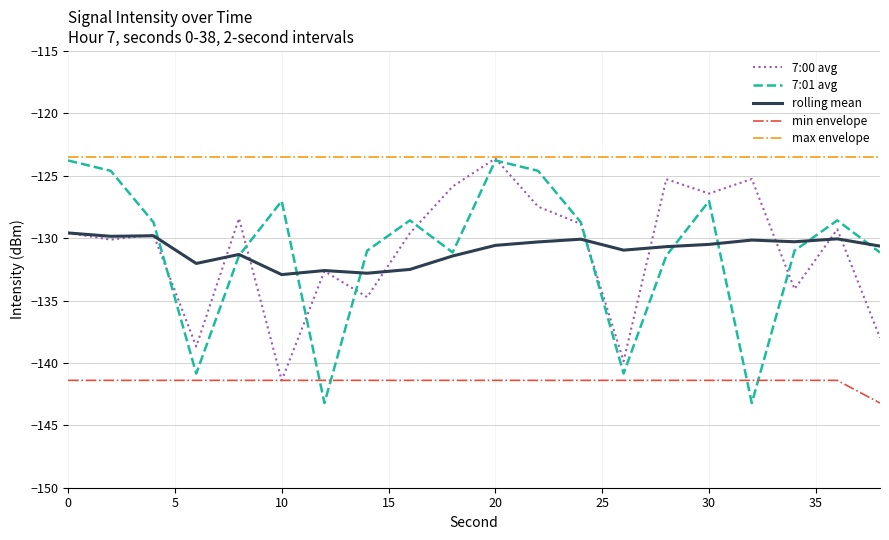

Which series has the widest spread of values?

7:01 avg